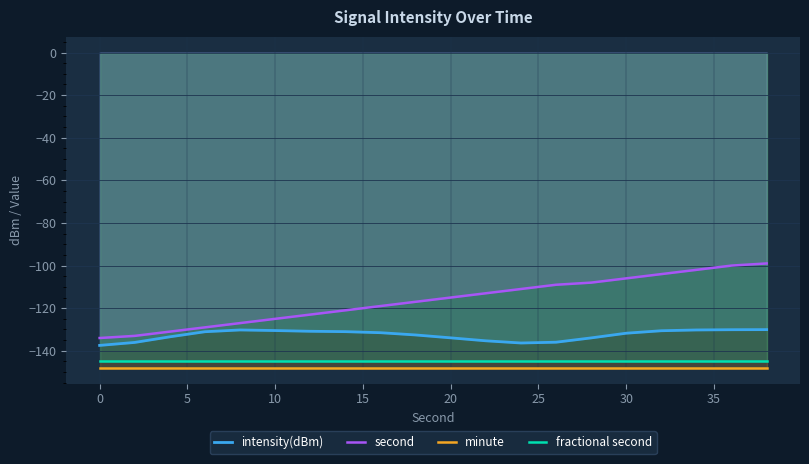

True or false: second and minute cross at least once.

False